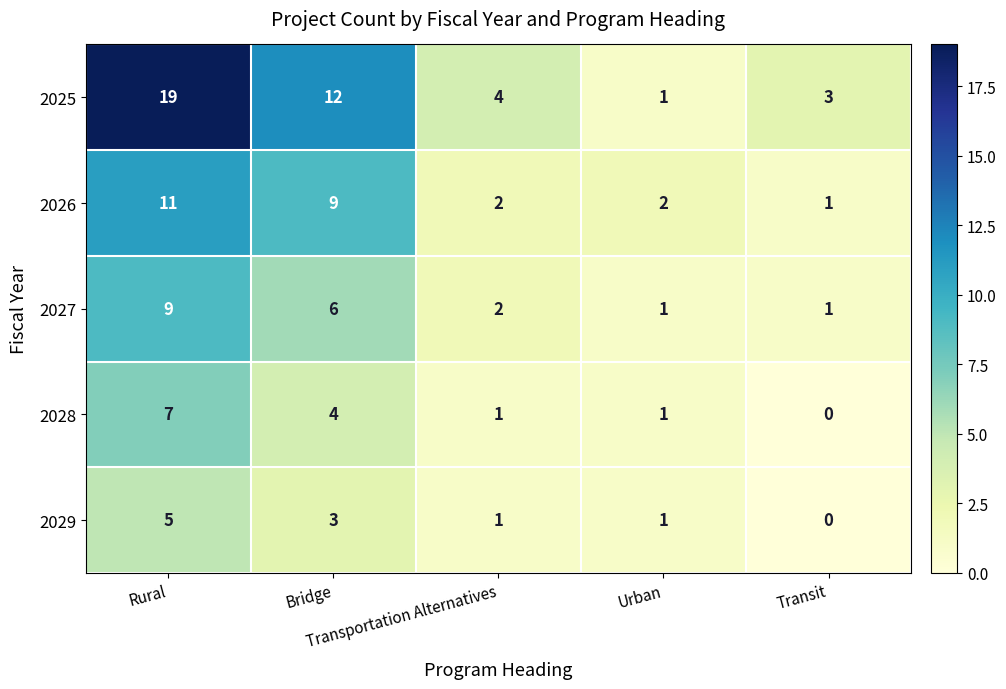

At which category is the sum across all series the highest?

Rural